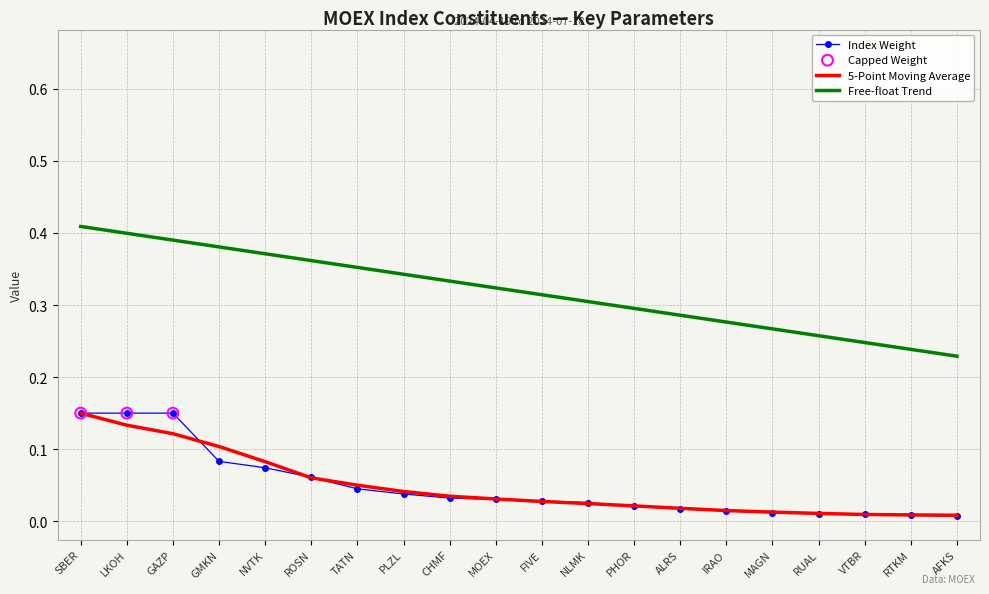

What is the total value across all series at LKOH?

0.7